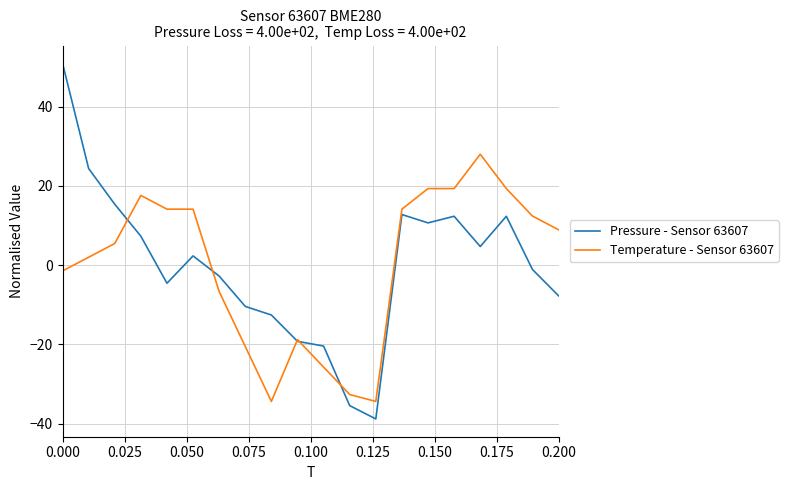

What is the highest value of the Pressure - Sensor 63607 series?

51.0